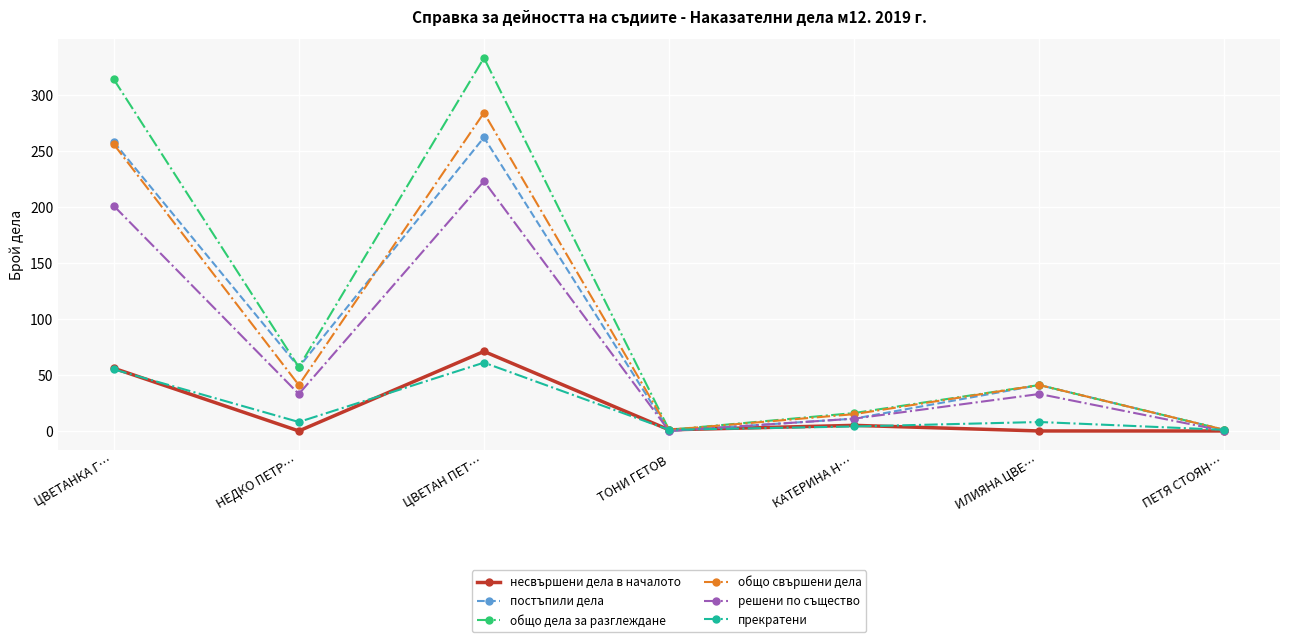

Which series changed the most between ЦВЕТАН ПЕТ… and ТОНИ ГЕТОВ?

общо дела за разглеждане